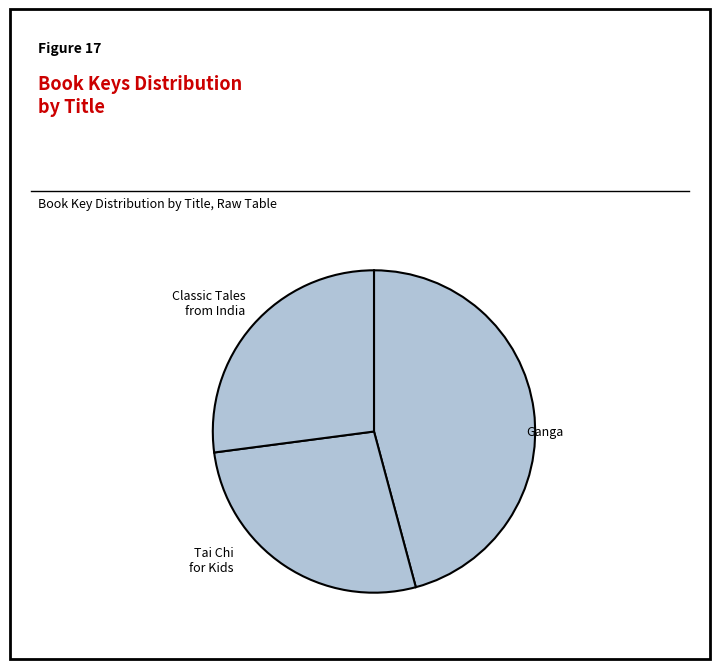

Is it true that Tai Chi for Kids is 15% of the pie?

False